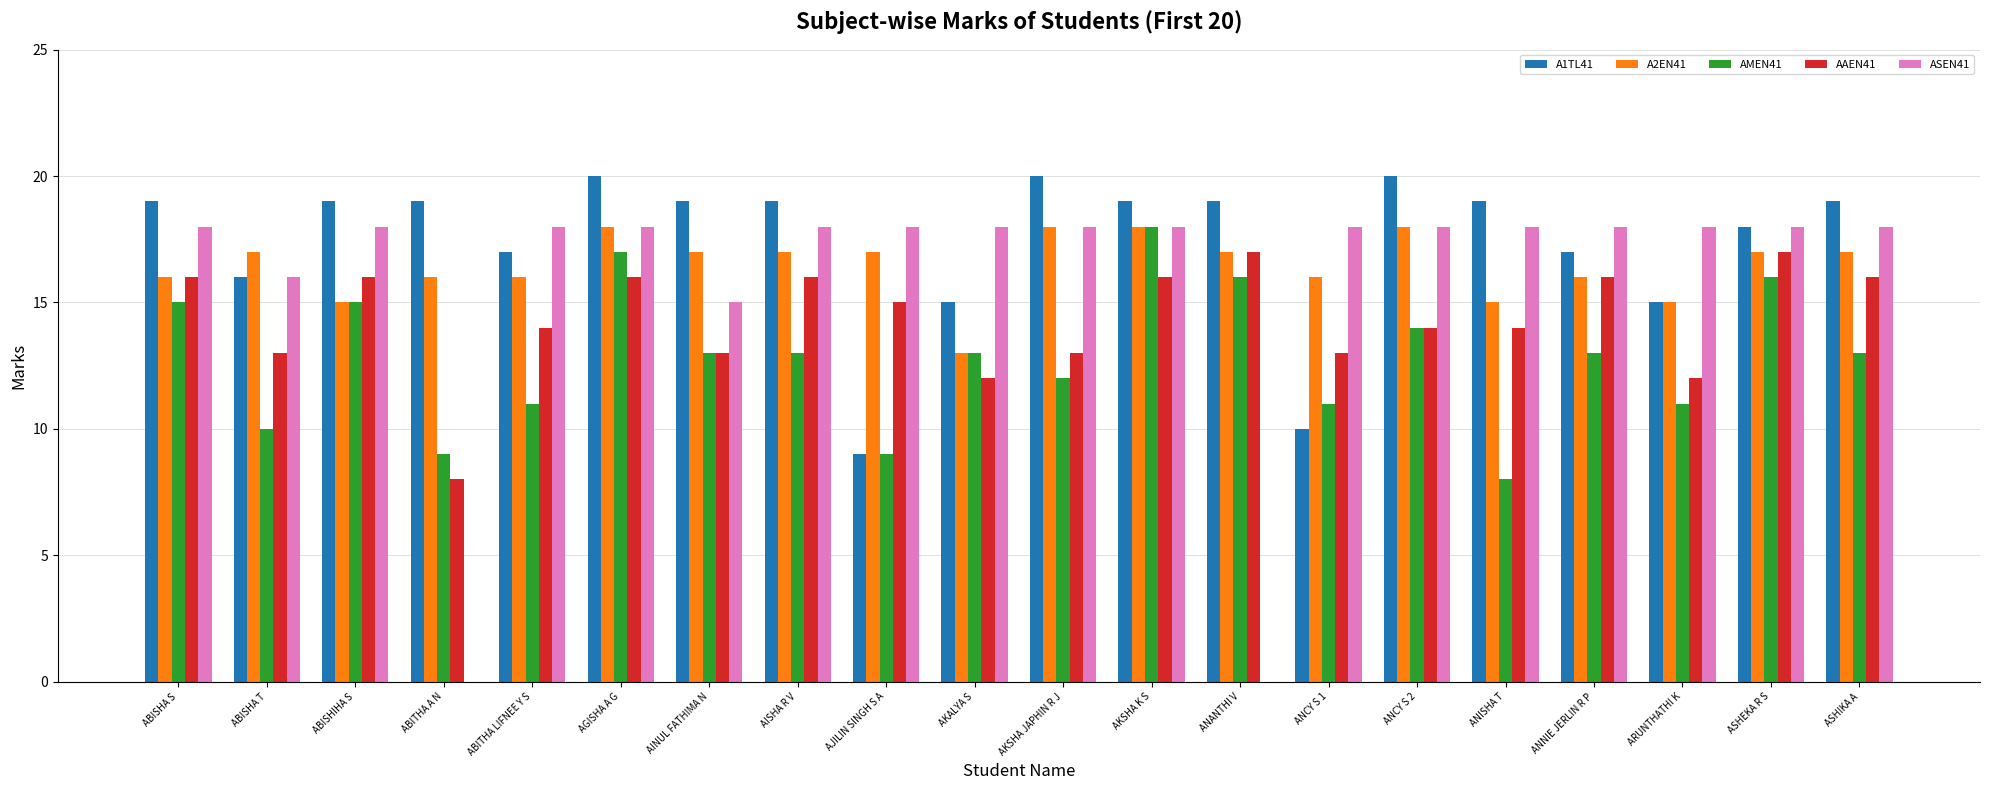

Reading left to right, what are all the values shown in this chart?

A1TL41: 19	16	19	19	17	20	19	19	9	15	20	19	19	10	20	19	17	15	18	19
A2EN41: 16	17	15	16	16	18	17	17	17	13	18	18	17	16	18	15	16	15	17	17
AMEN41: 15	10	15	9	11	17	13	13	9	13	12	18	16	11	14	8	13	11	16	13
AAEN41: 16	13	16	8	14	16	13	16	15	12	13	16	17	13	14	14	16	12	17	16
ASEN41: 18	16	18	0	18	18	15	18	18	18	18	18	0	18	18	18	18	18	18	18